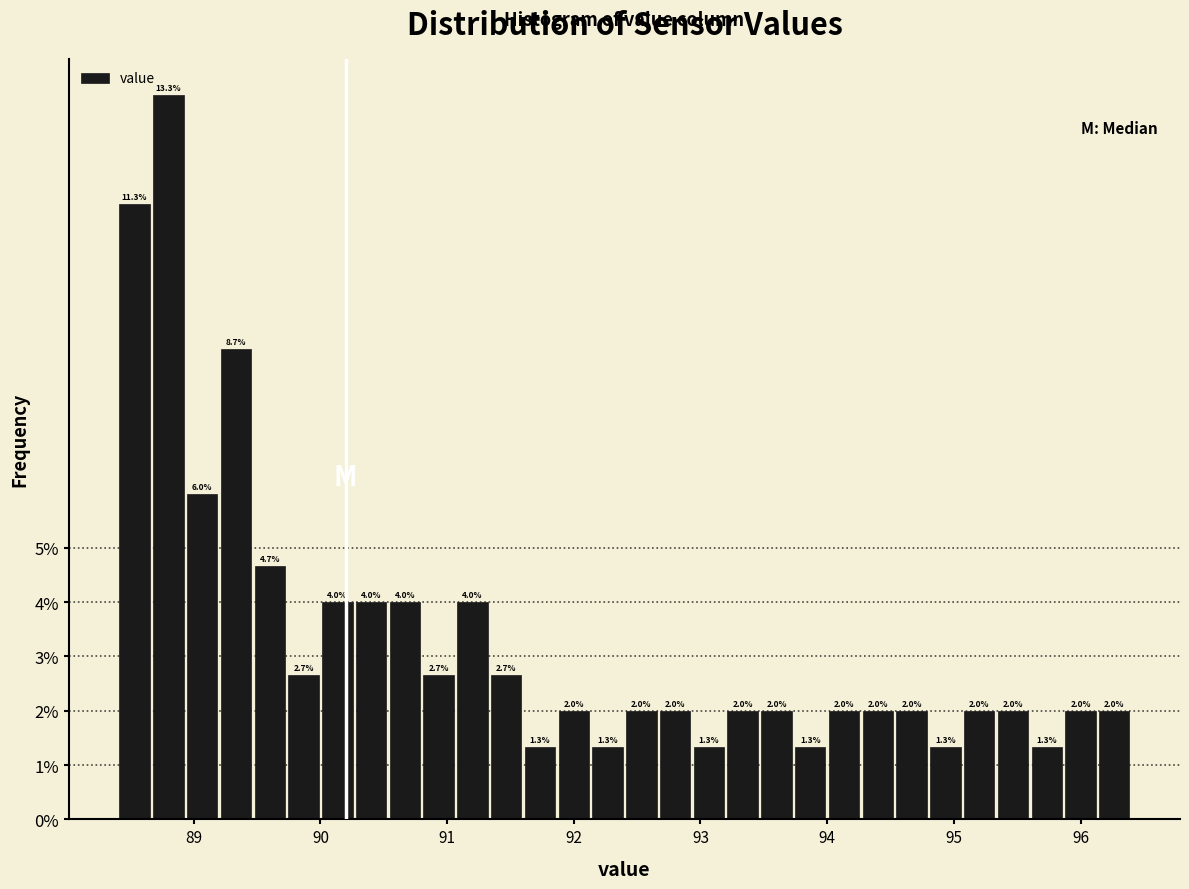

Around what value on the x-axis is the tallest bar? Give the approximate position of its centre, as read against the axis.

88.8